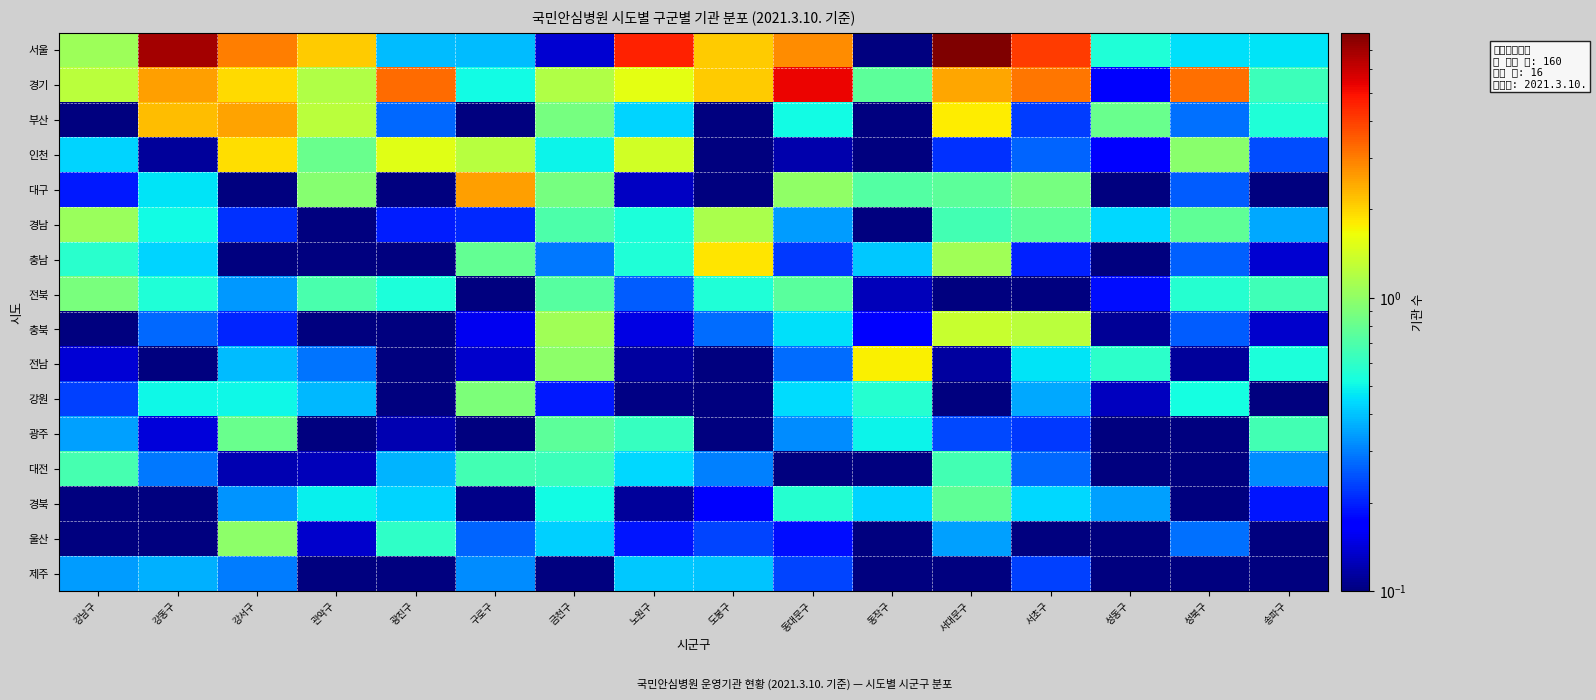

At how many categories does at least one series exceed 2?

11